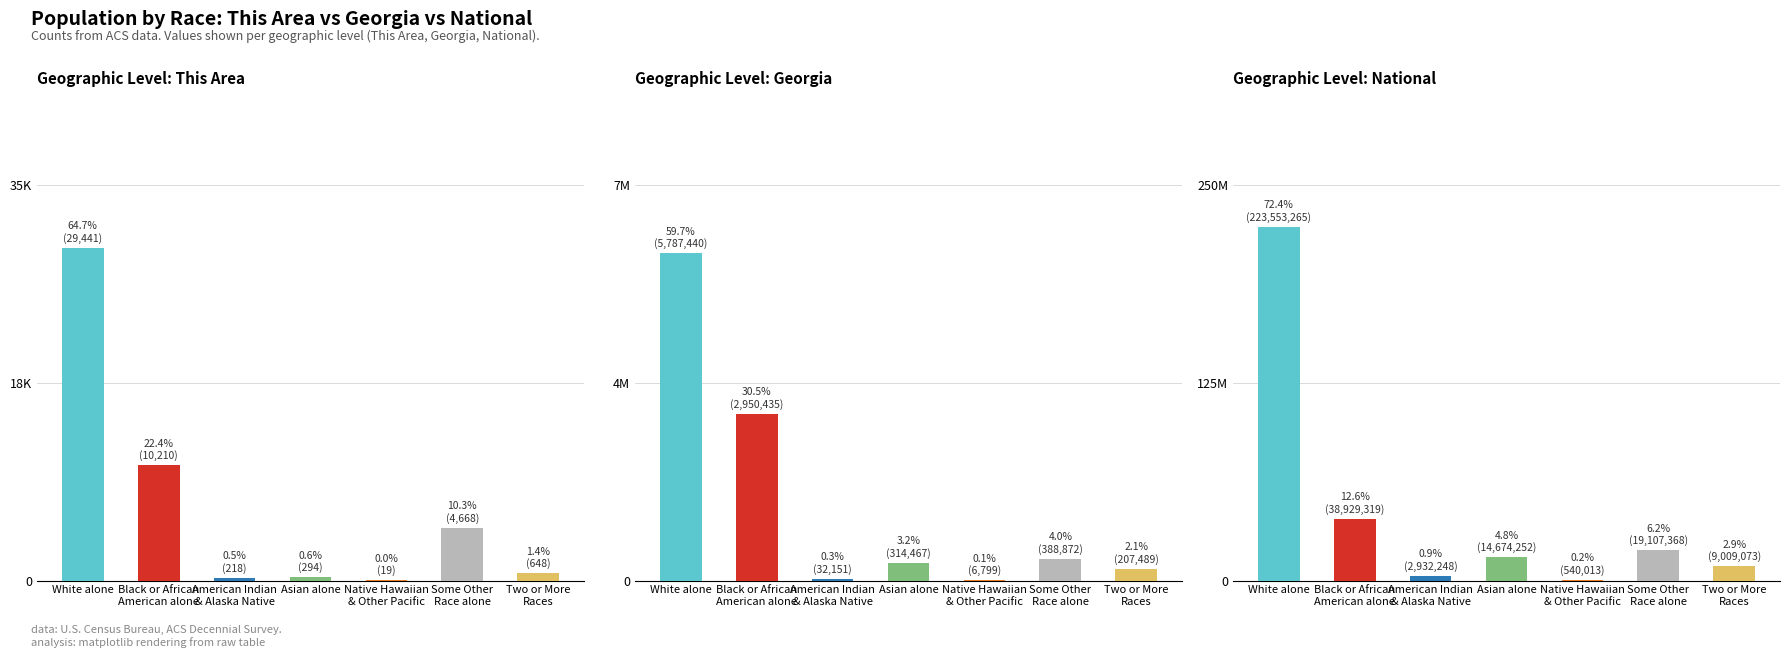

Between American Indian
& Alaska Native and White alone, which is larger?

White alone